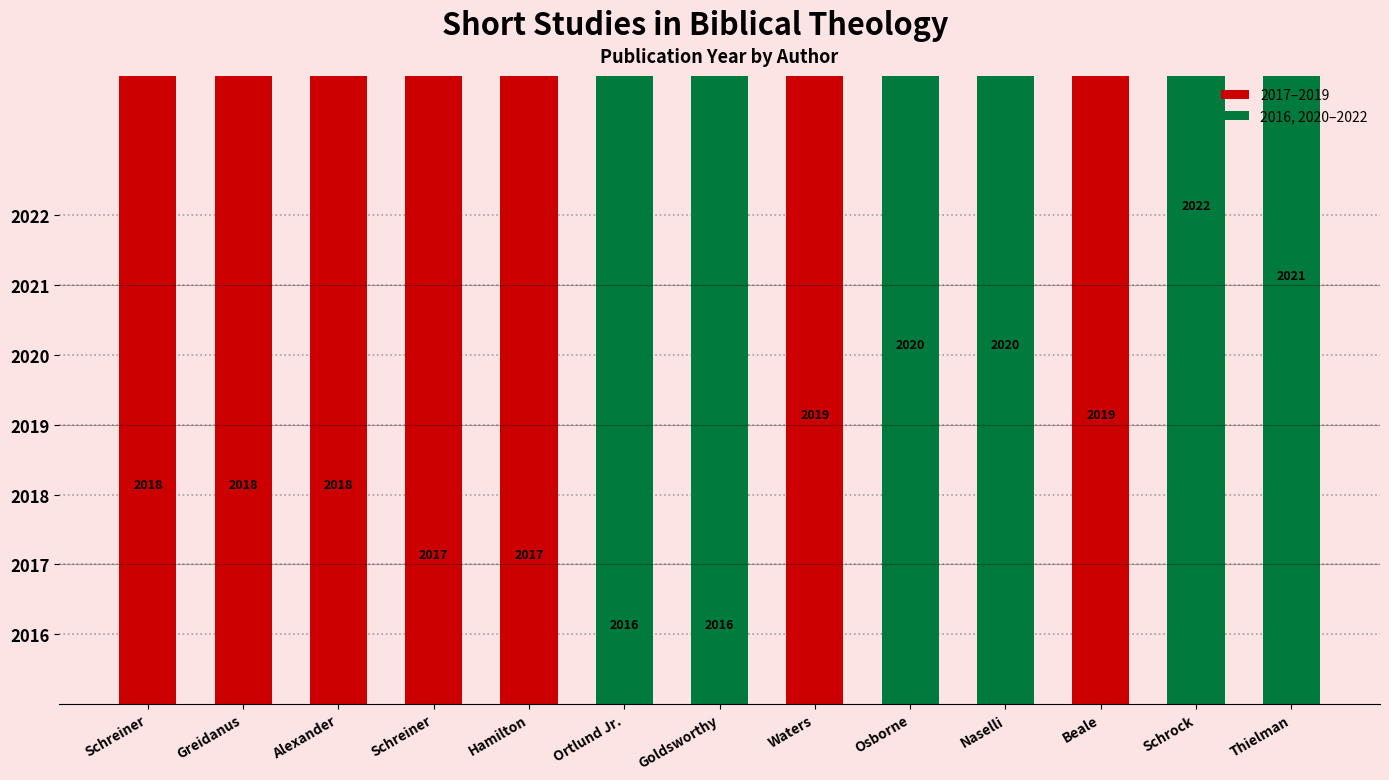

Reading left to right, extract all data points from this chart.

2018	2018	2018	2017	2017	2016	2016	2019	2020	2020	2019	2022	2021